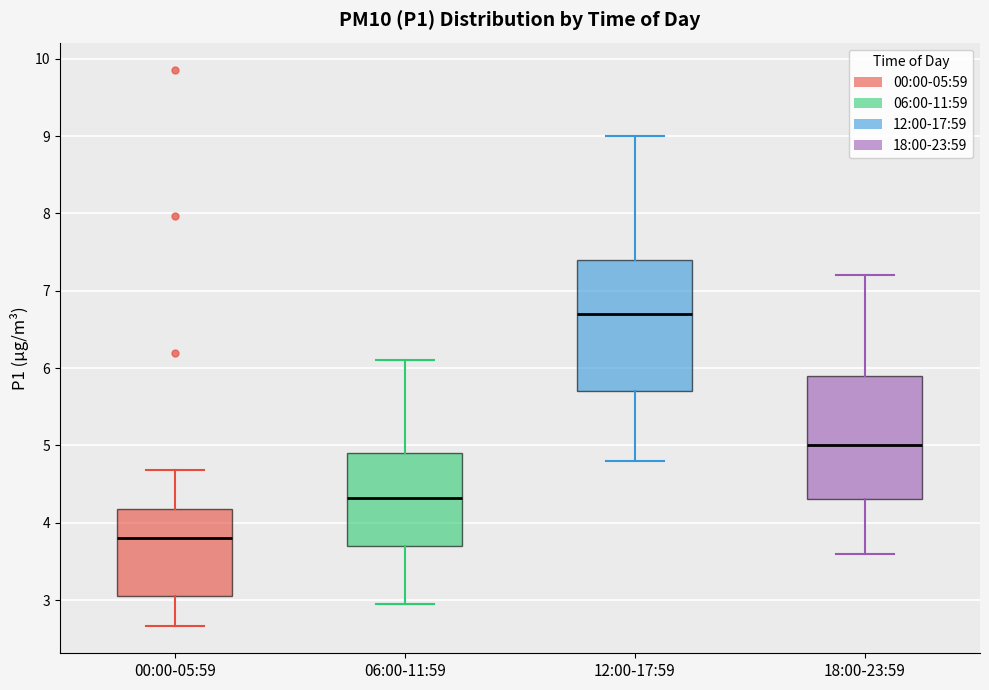

Which box has the highest median line?

12:00-17:59